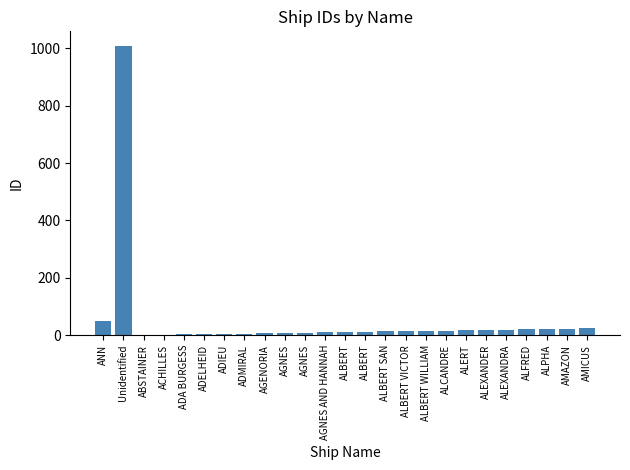

Rank the categories by value from highest to lowest.

Unidentified, ANN, AMICUS, AMAZON, ALPHA, ALFRED, ALEXANDRA, ALEXANDER, ALERT, ALCANDRE, ALBERT WILLIAM, ALBERT VICTOR, ALBERT SAN, ALBERT, ALBERT, AGNES AND HANNAH, AGNES, AGNES, AGENORIA, ADMIRAL, ADIEU, ADELHEID, ADA BURGESS, ACHILLES, ABSTAINER